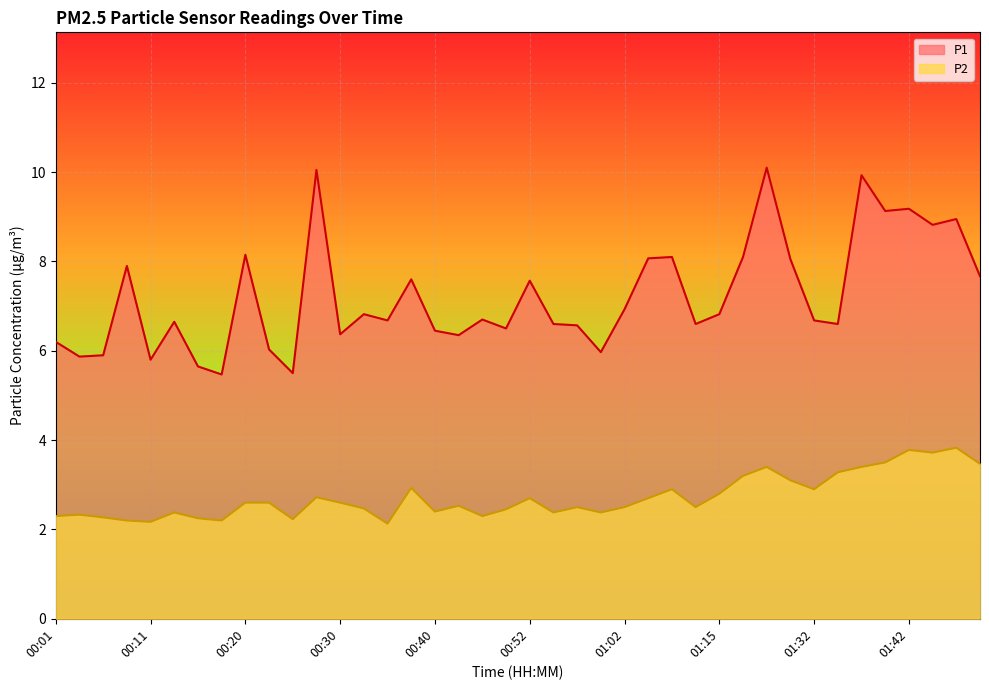

Where is P1 nearest to the value 7?

01:02